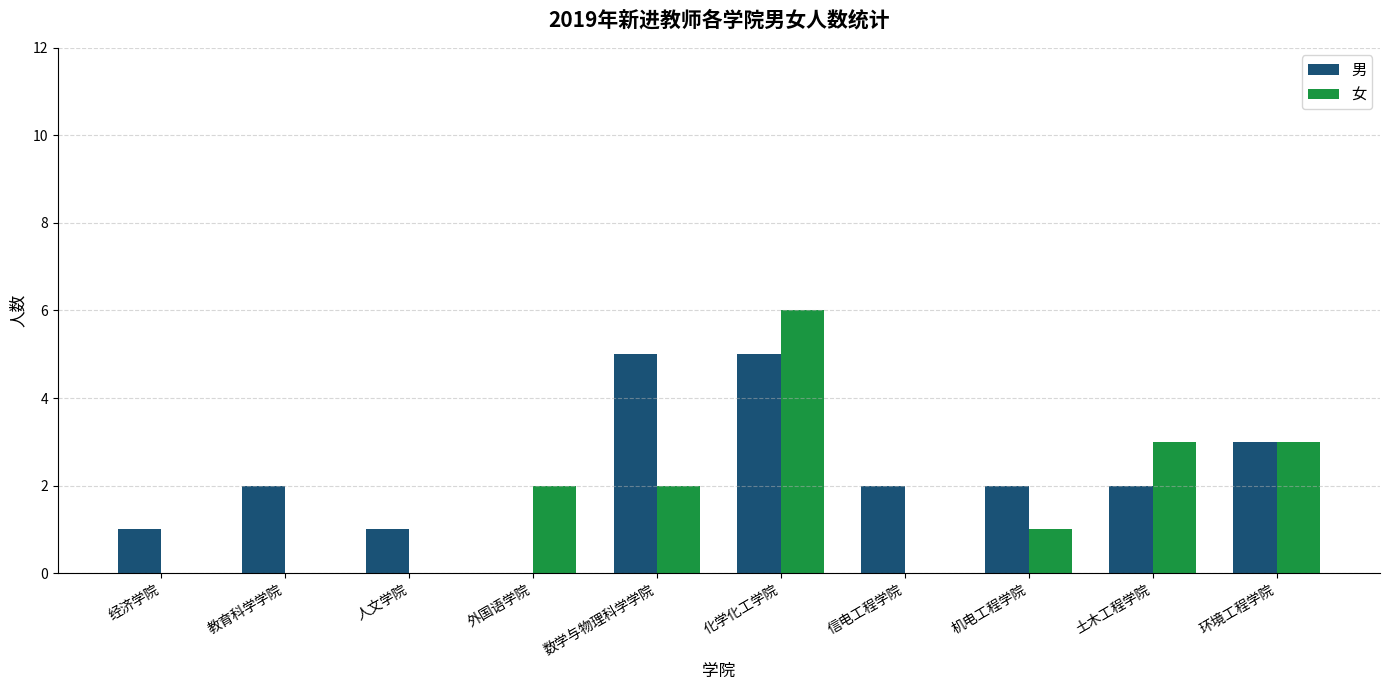

Which series has the largest total across all categories?

男